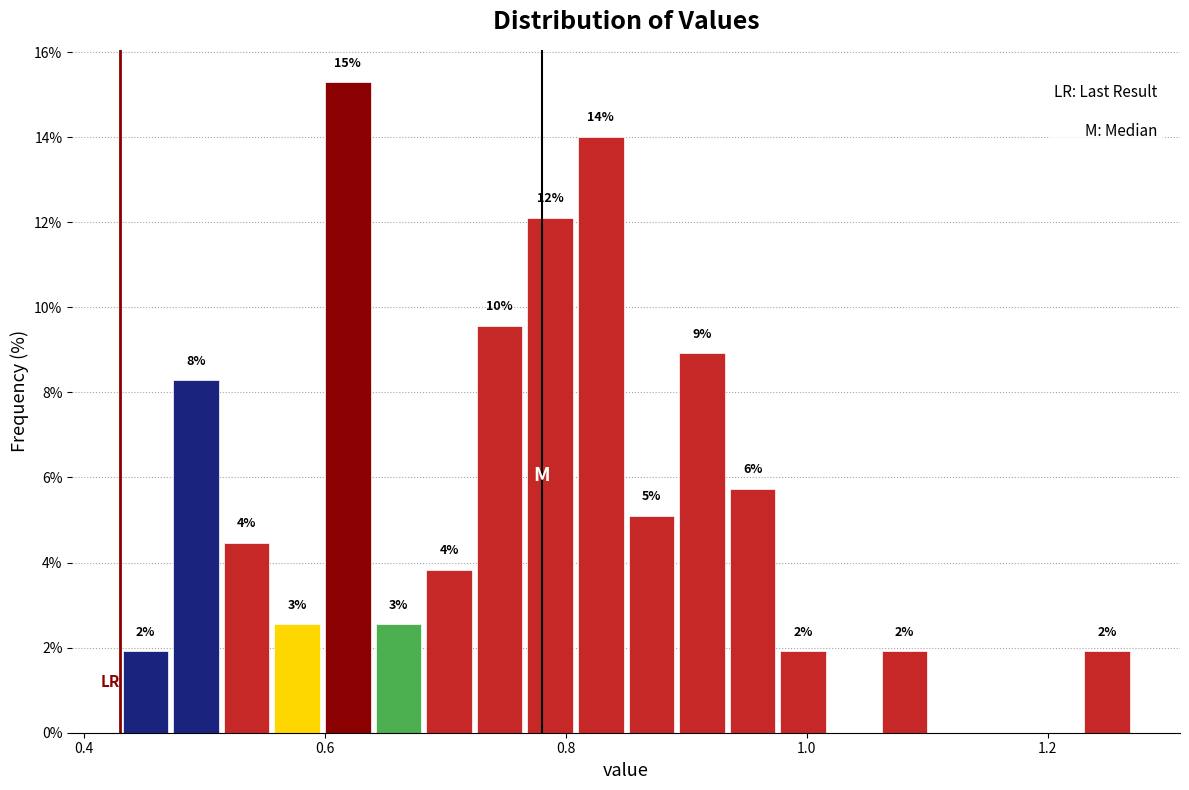

Around what value on the x-axis is the tallest bar? Give the approximate position of its centre, as read against the axis.

0.62